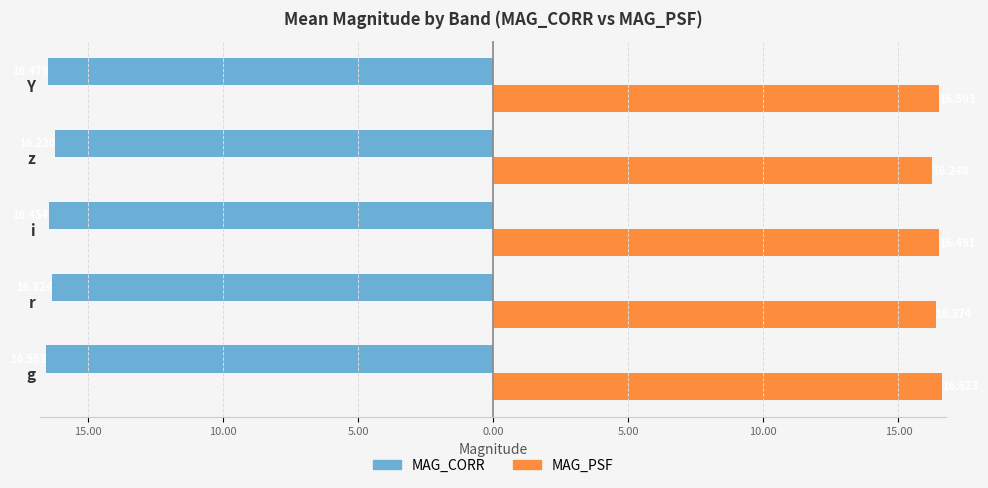

What are all the series names shown in the legend?

MAG_CORR, MAG_PSF